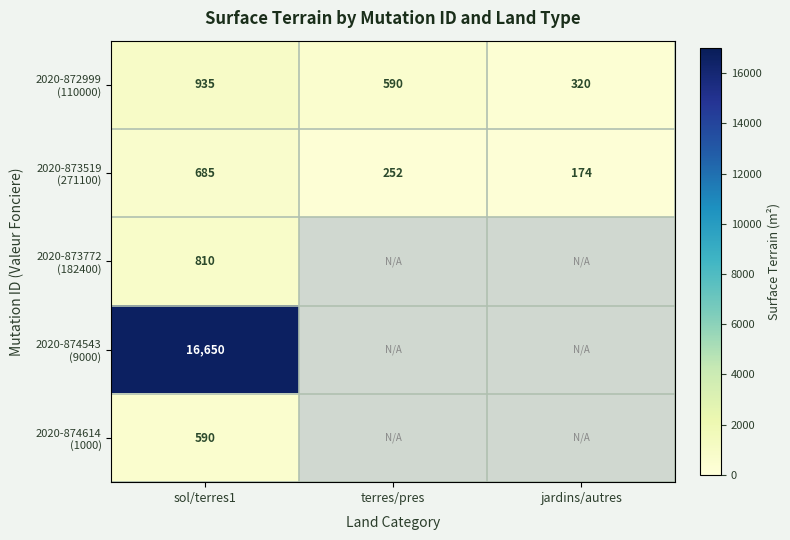

What is the difference between the highest and lowest values at sol/terres1?

16060